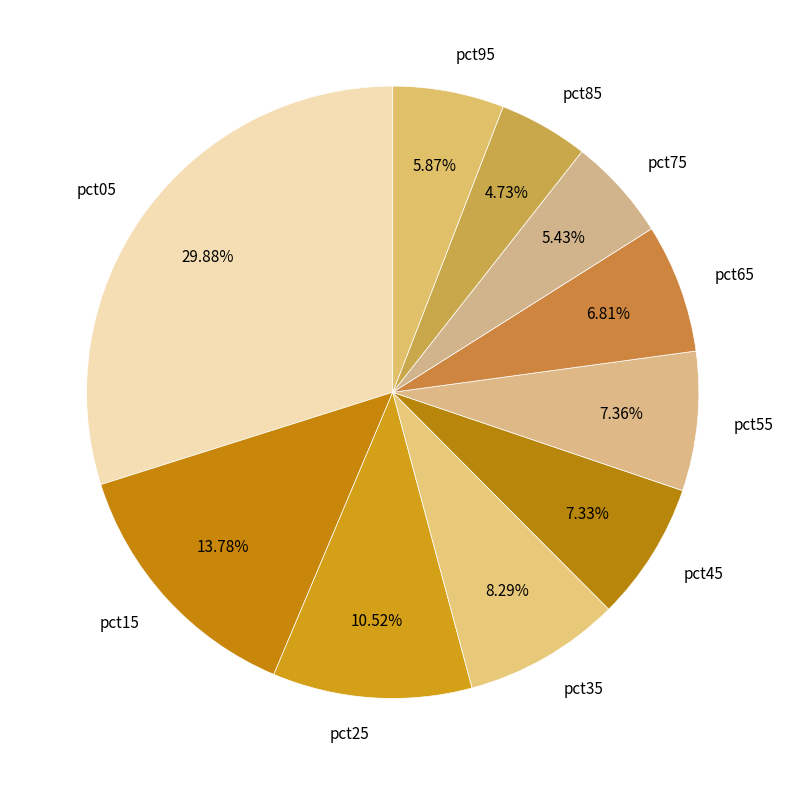

Is there a majority slice in this chart?

No